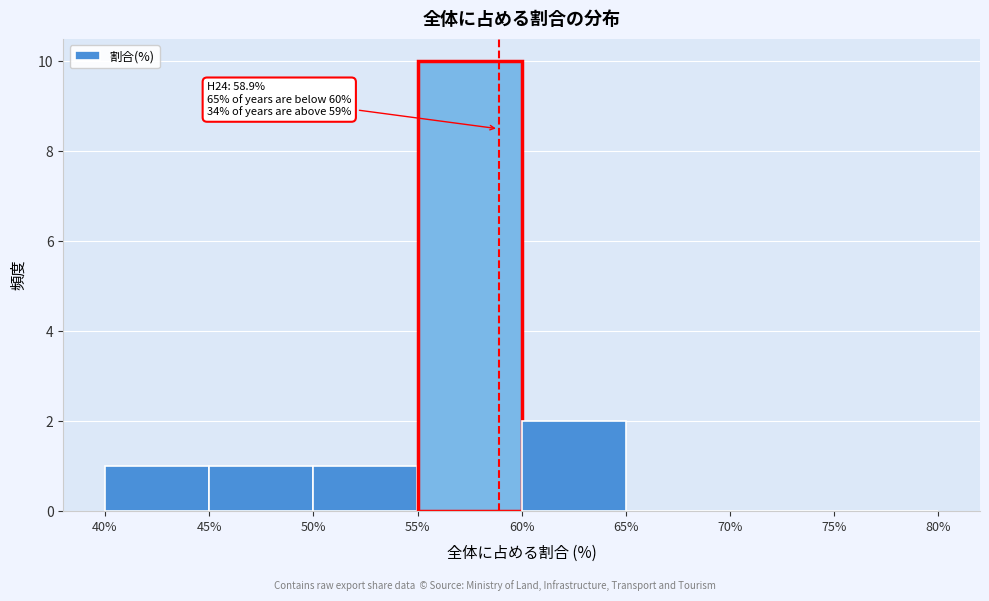

Which range on the x-axis has the tallest bar?

55% to 60%